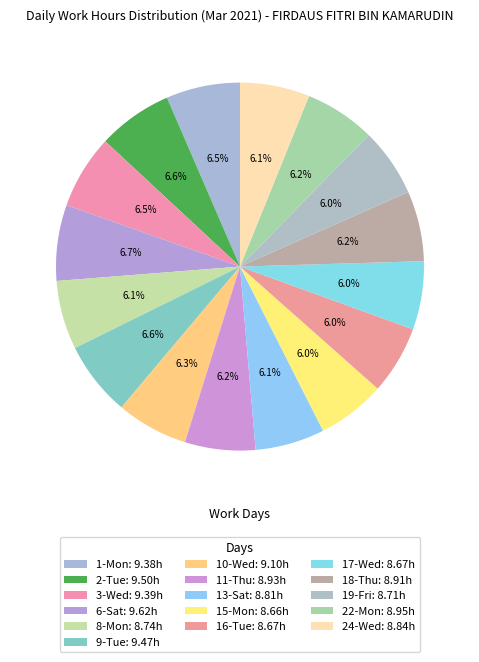

What is the ratio of the value at 2-Tue to the value at 17-Wed?

1.1